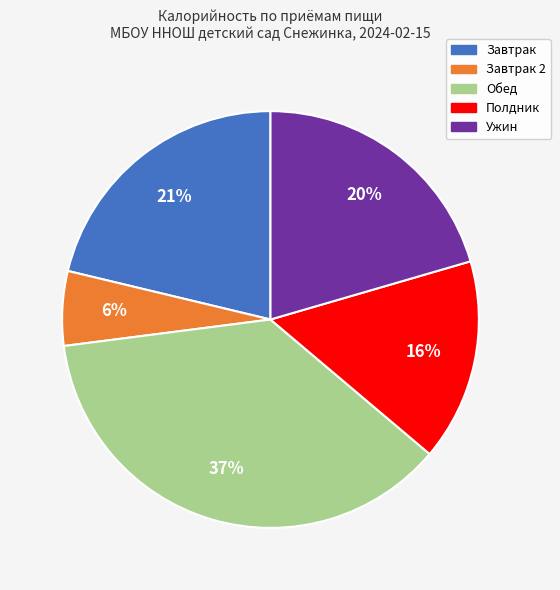

How many slices are in this pie chart?

5